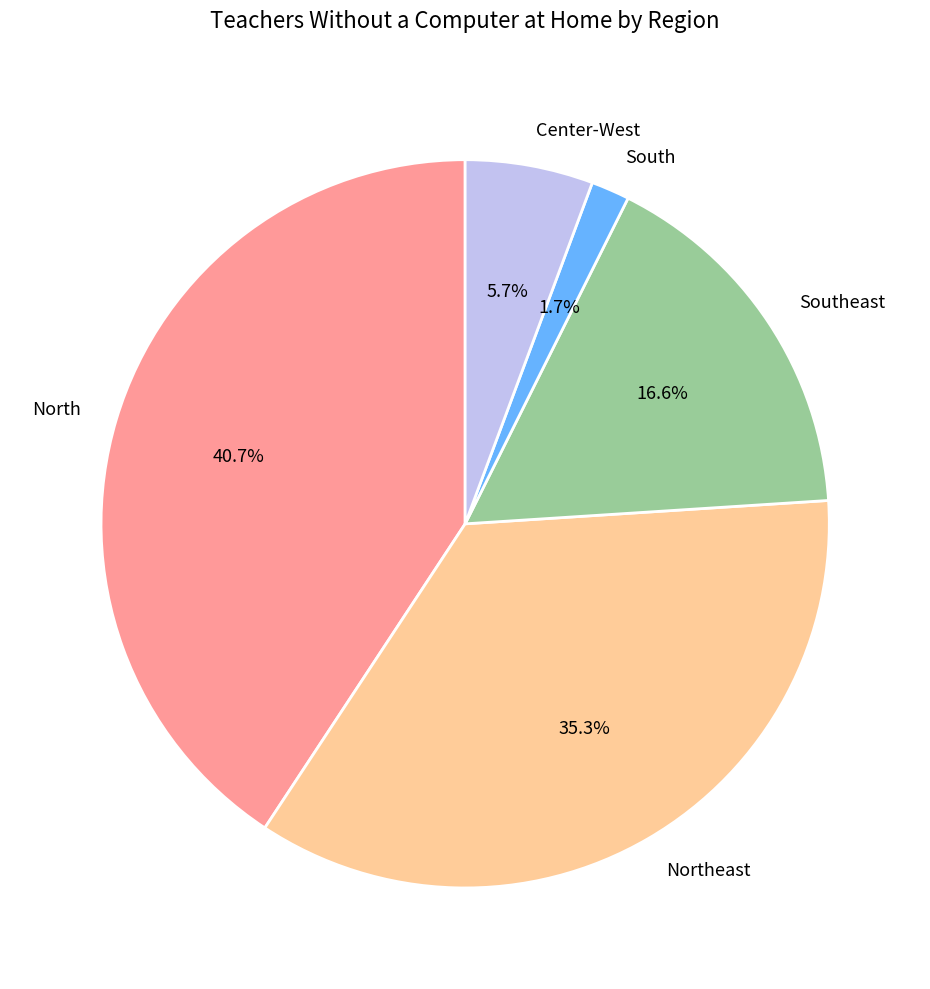

To the nearest percent, what is the difference between the largest and smallest slice percentages?

39%